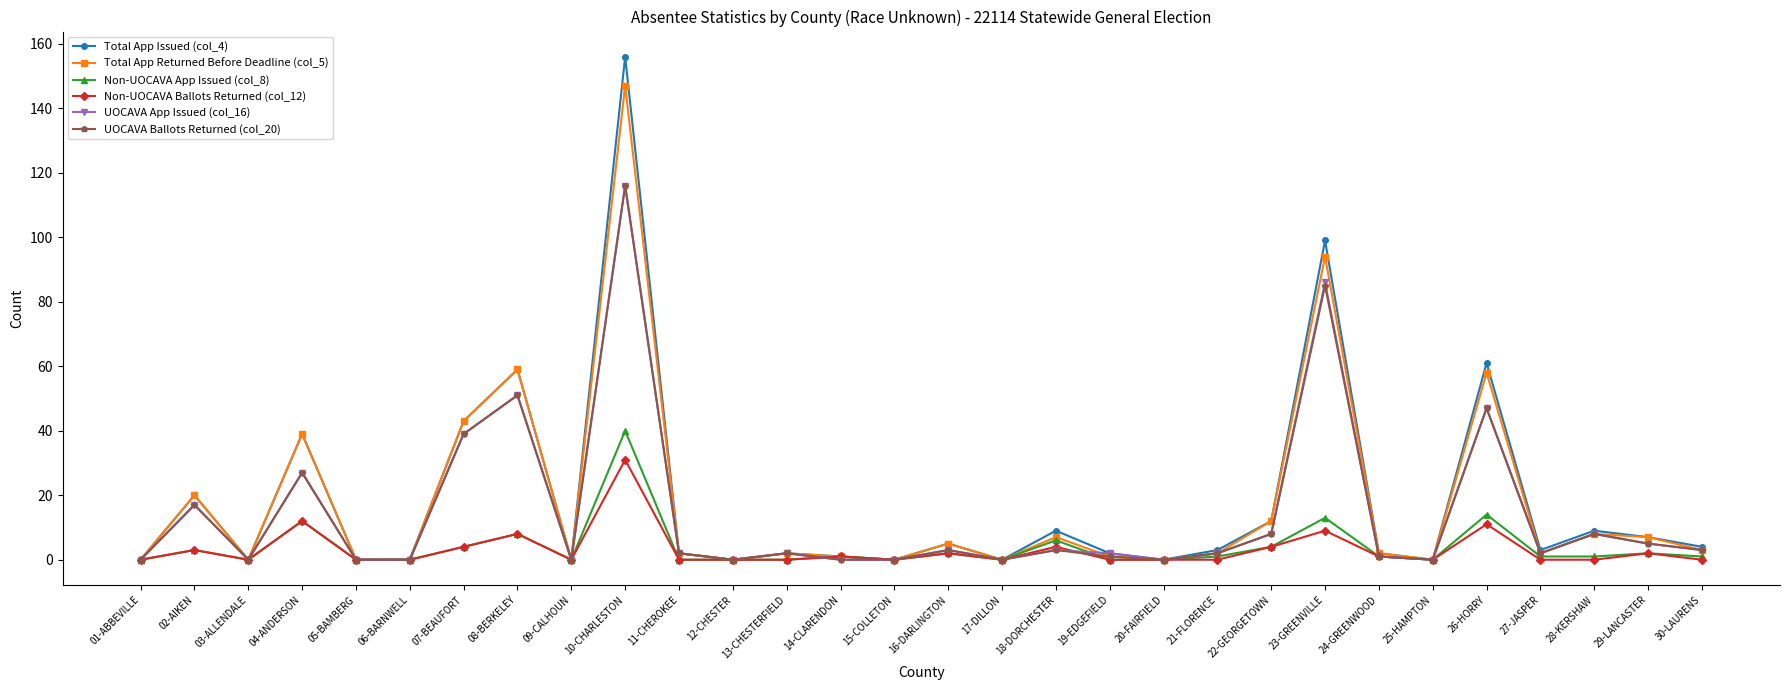

What is the label of the 26th point from the right?

05-BAMBERG